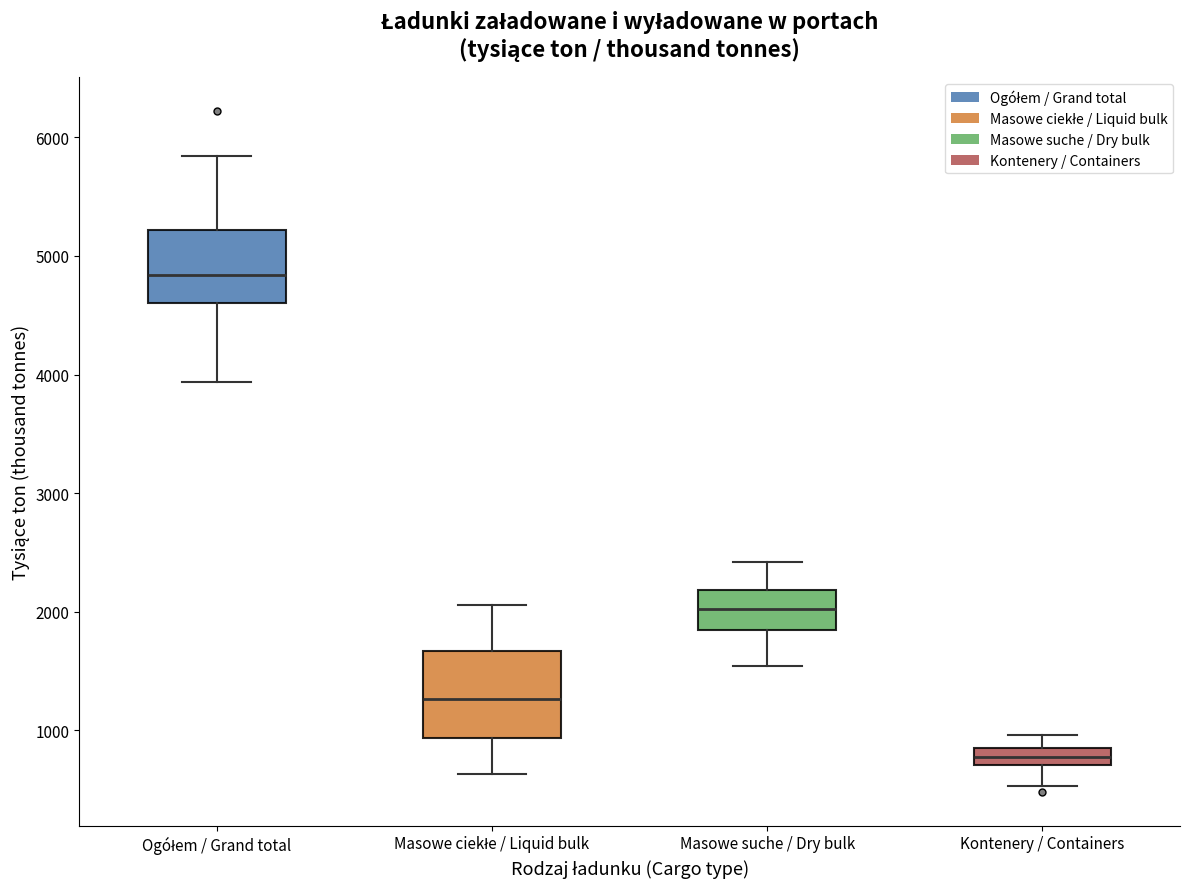

Which box's median line is the lowest?

Kontenery / Containers